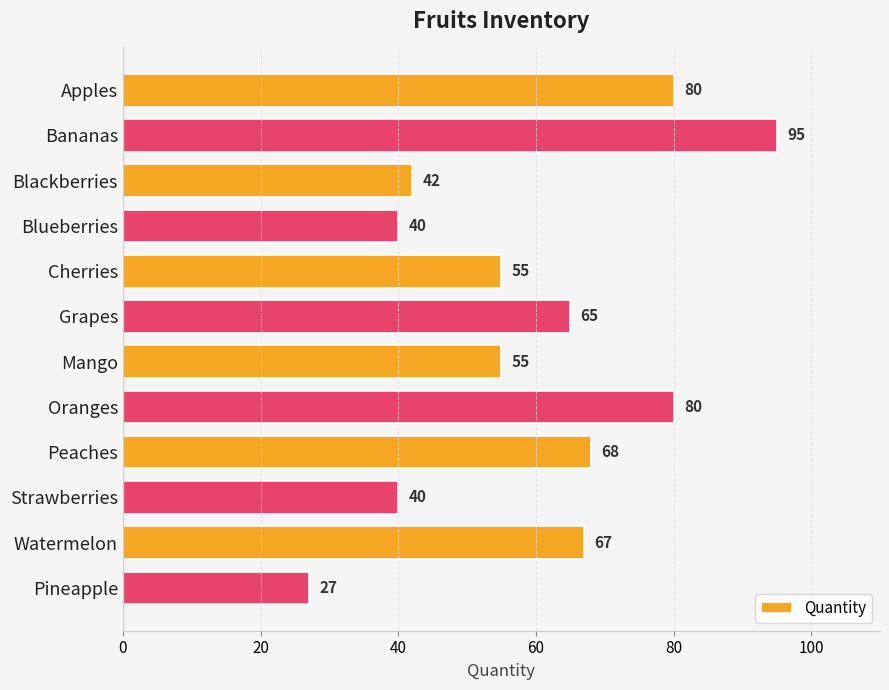

Count the number of data series in this chart.

1